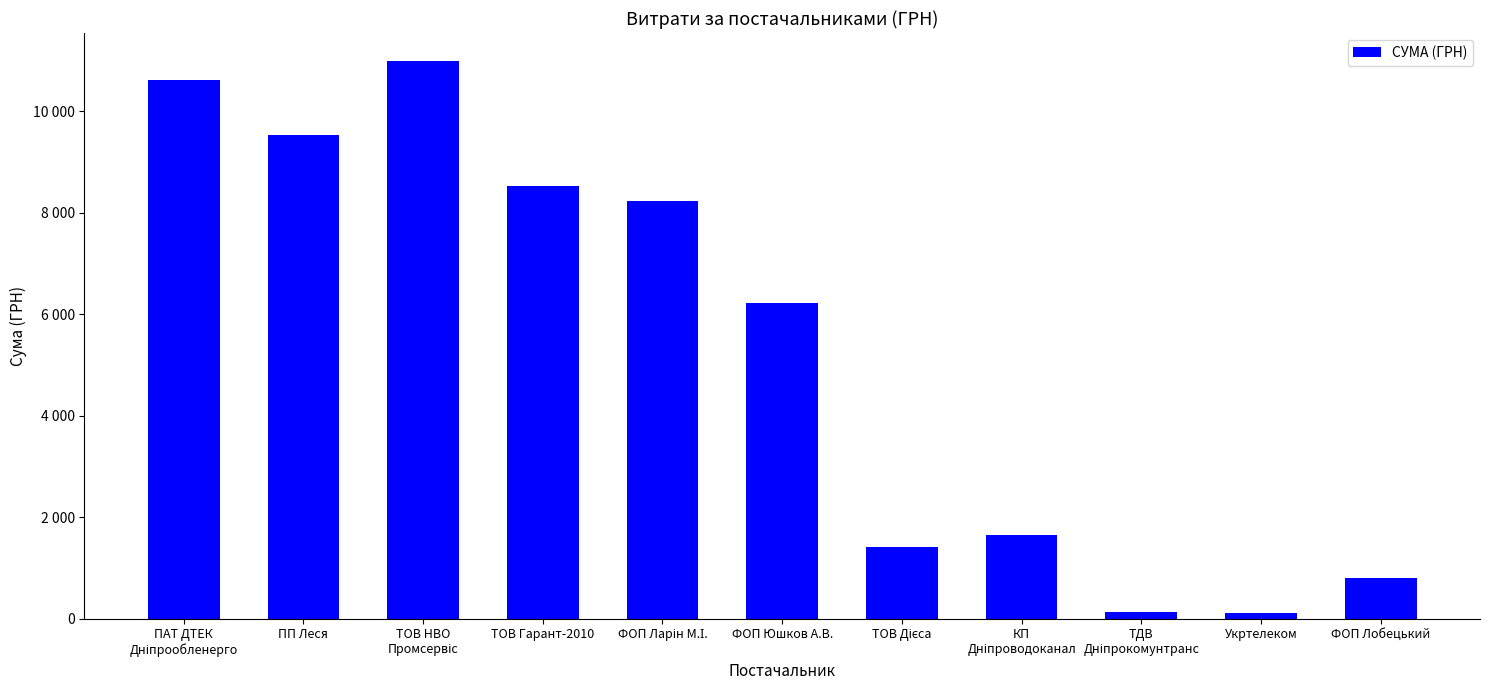

What is the sum of the values at ФОП Ларін М.І. and ТОВ НВО
Промсервіс?

19206.9